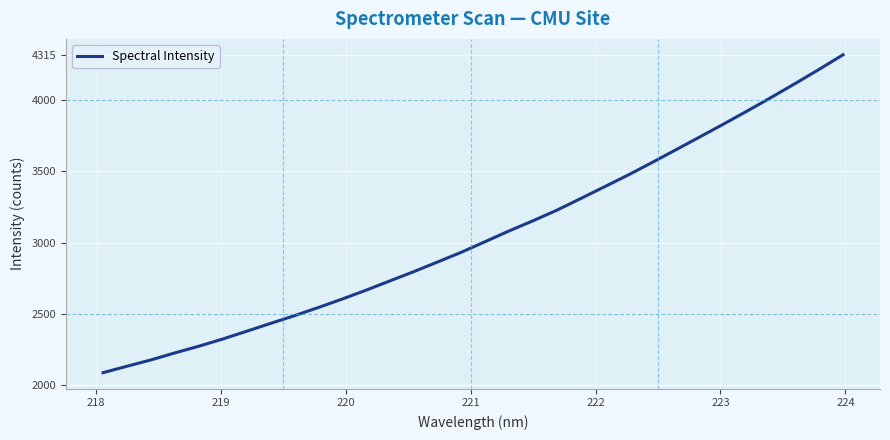

How many values are below 3006?

16